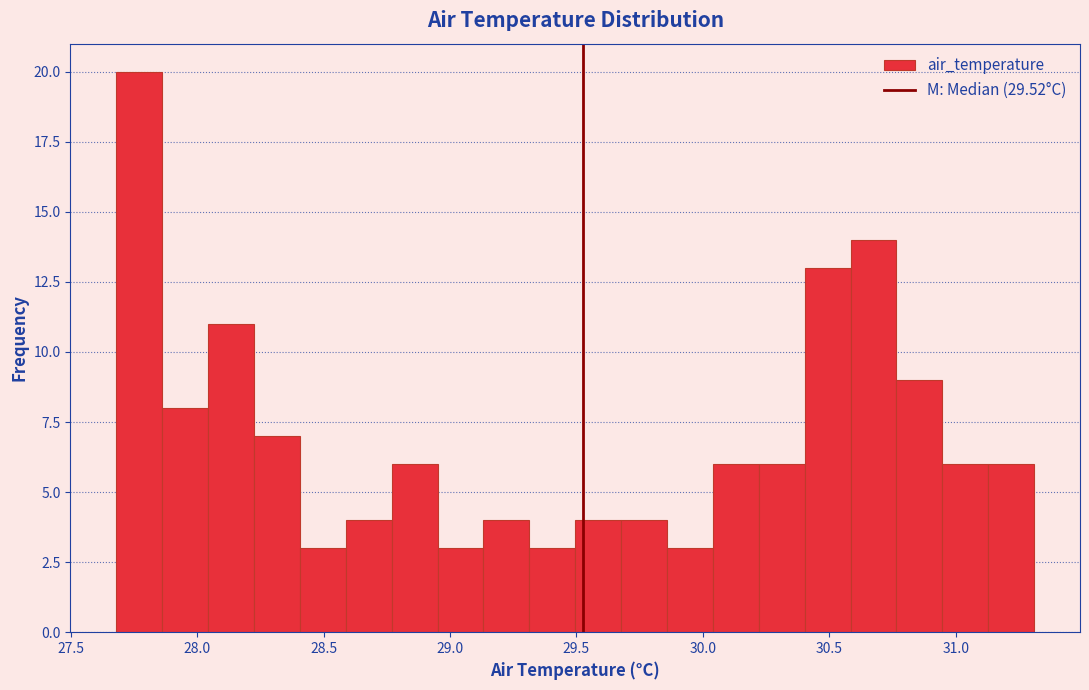

Read against the x-axis, roughly where is the centre of the tallest bar?

27.75